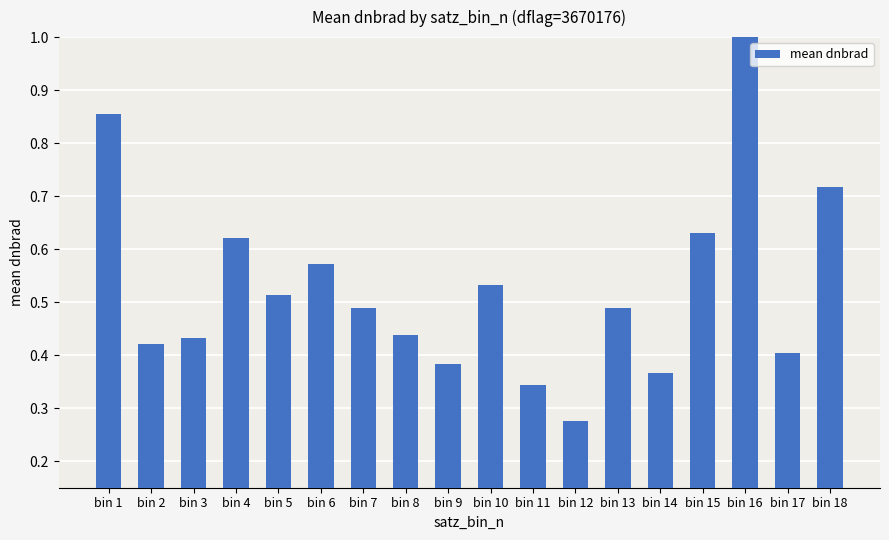

What is the approximate value at bin 17?

0.4